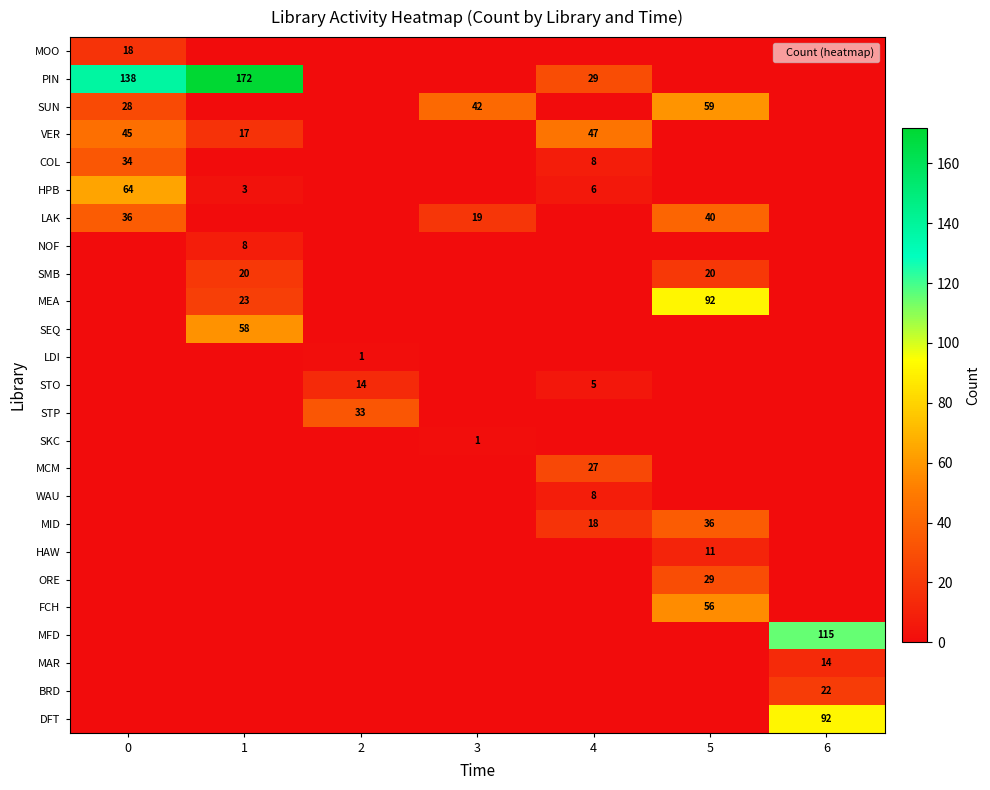

Is the value of MCM at 4 greater than the value of DFT at 6?

No